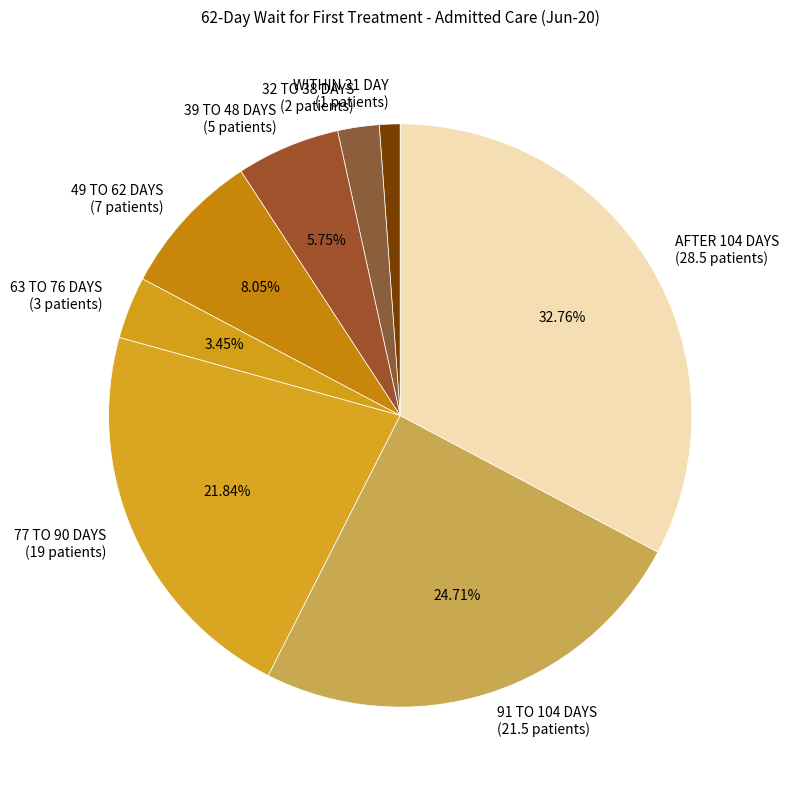

Between WITHIN 31 DAY and 91 TO 104 DAYS, which is larger?

91 TO 104 DAYS